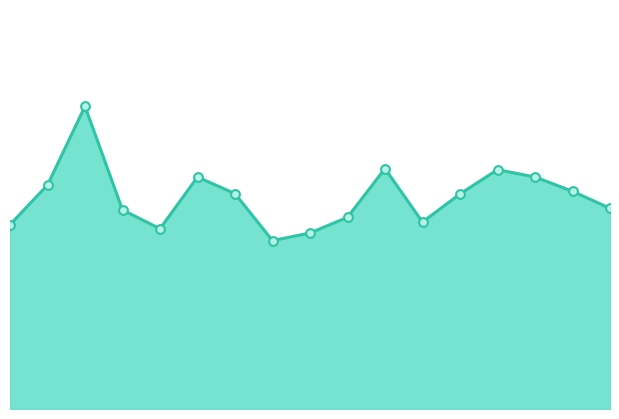

Is this an area chart (filled region under the line)?

Yes